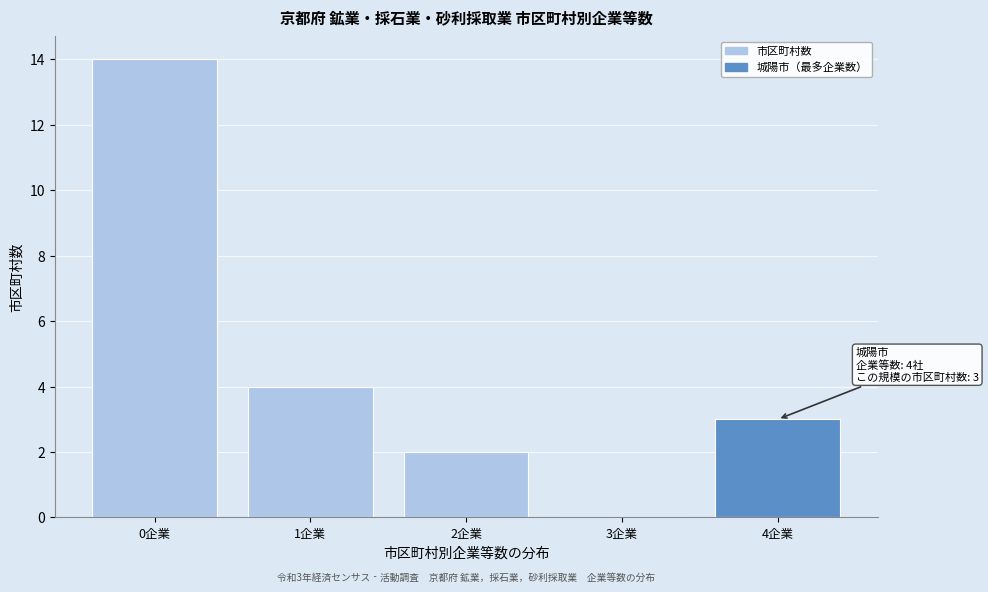

Reading left to right, transcribe all the data shown in this chart.

0企業=14	1企業=4	2企業=2	3企業=0	4企業=3